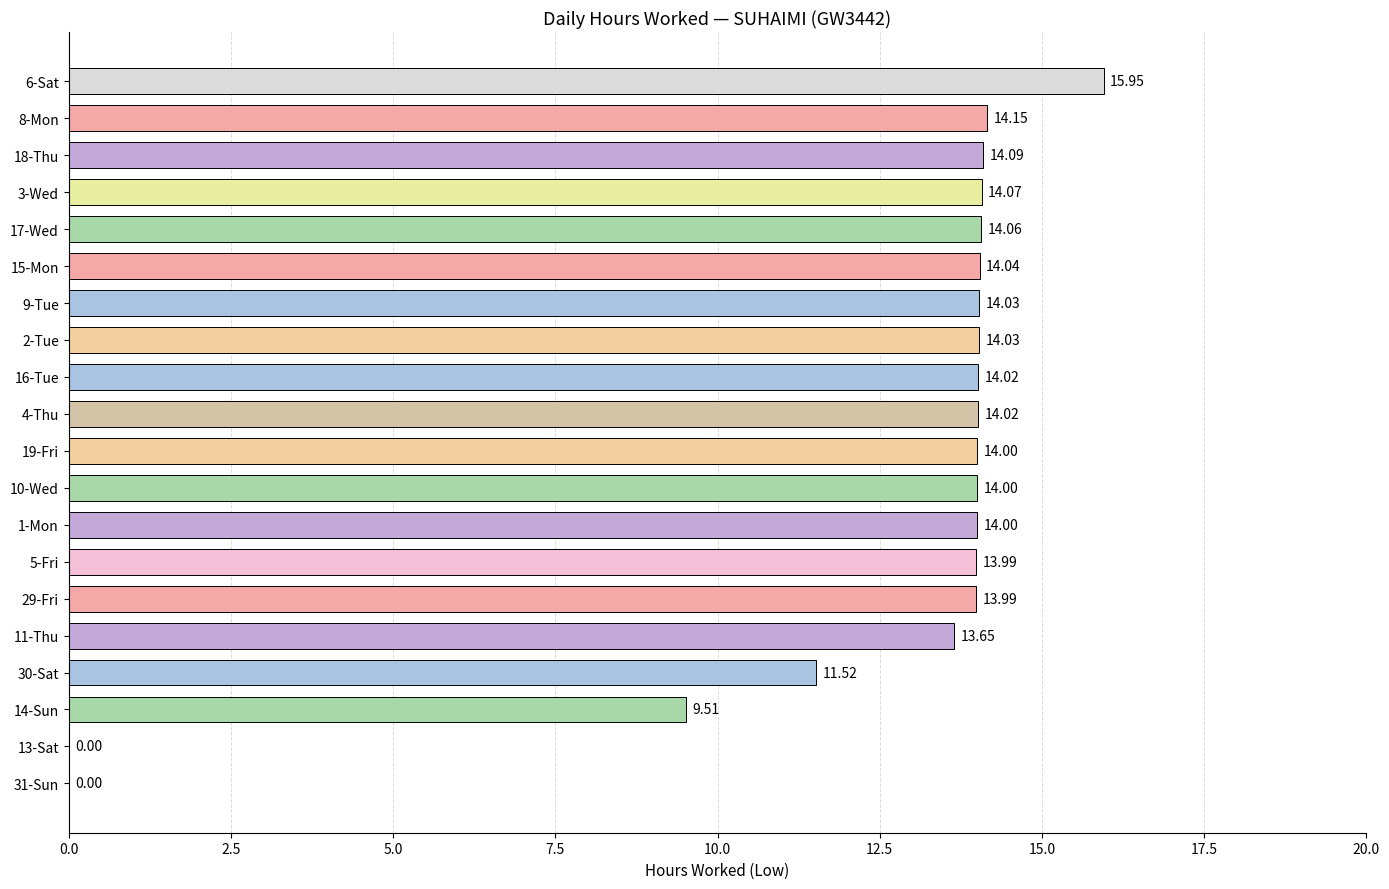

At which category does the chart reach its peak across all series?

6-Sat